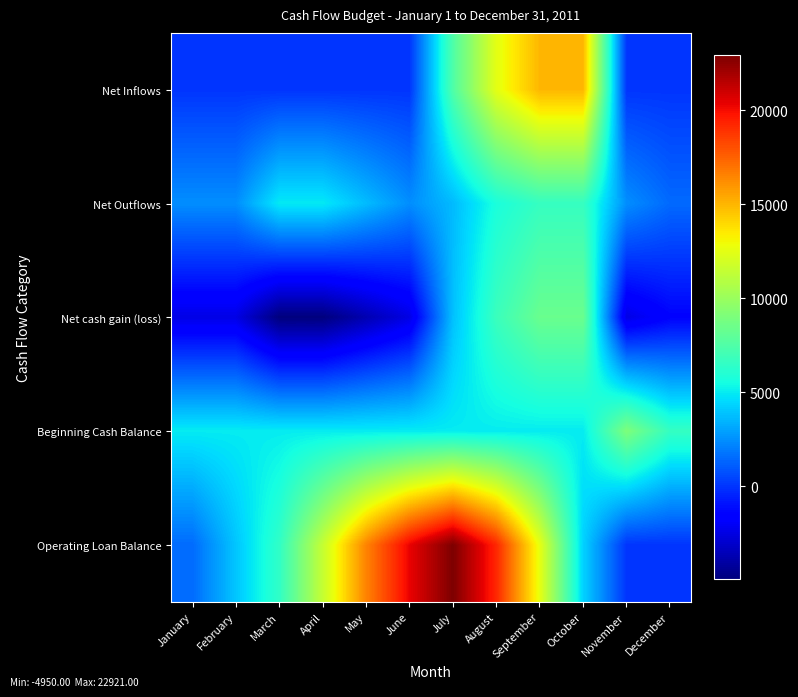

Which has a higher value, November or July?

July